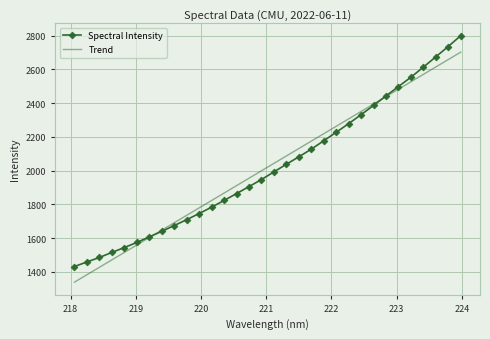

Read the value at 218.8244.

1544.6